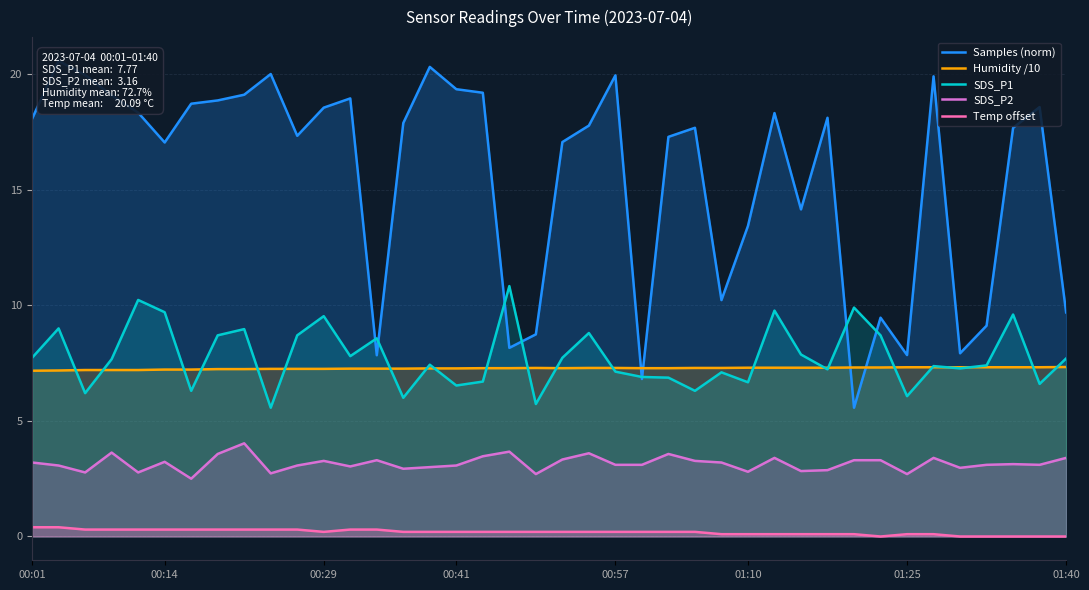

True or false: Temp offset has more than 2 interior local peaks.

False